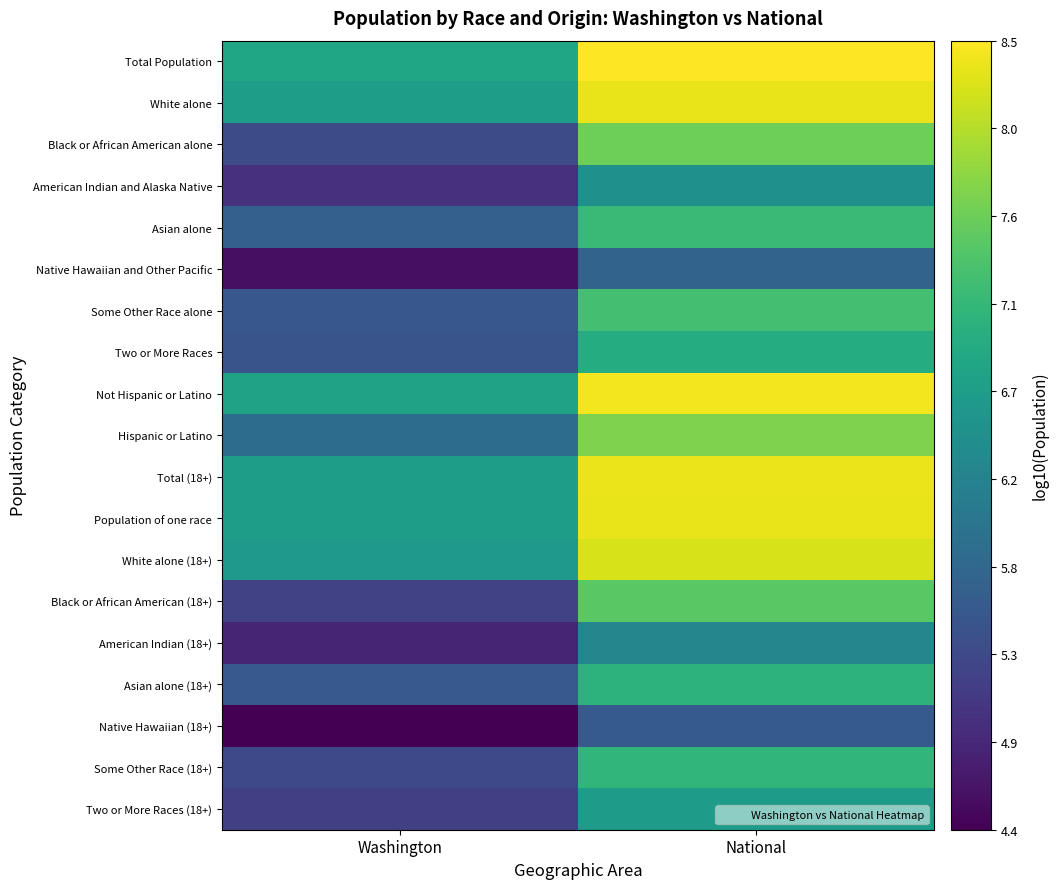

Which has a higher value, Washington or National?

National